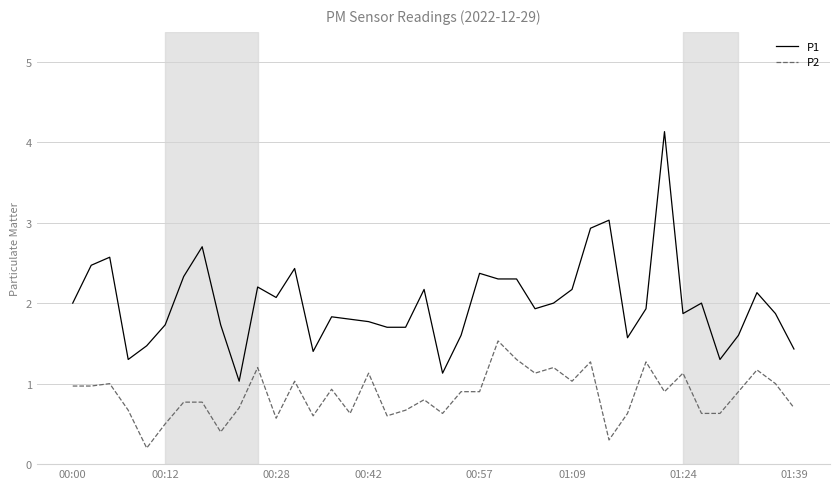

Which series has the widest spread of values?

P1